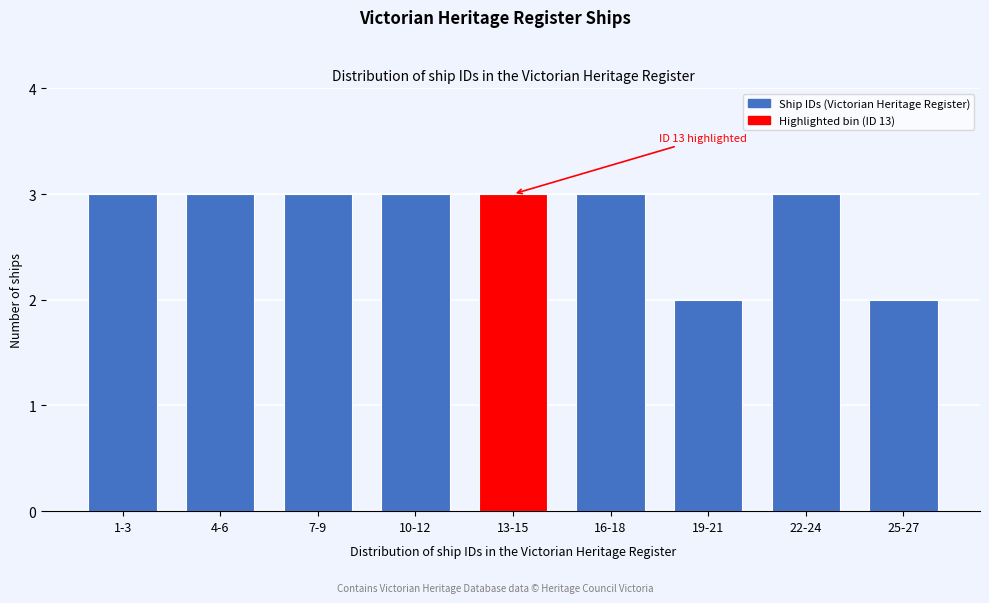

Reading left to right, list all the values displayed in this chart.

3	3	3	3	3	3	2	3	2